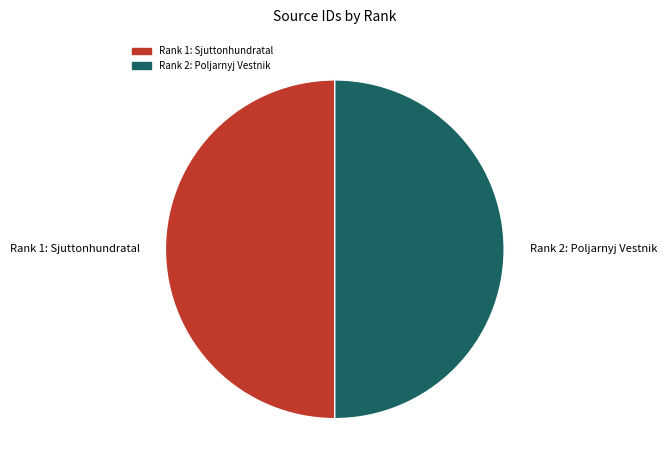

Is it true that Rank 2: Poljarnyj Vestnik is 50% of the pie?

True